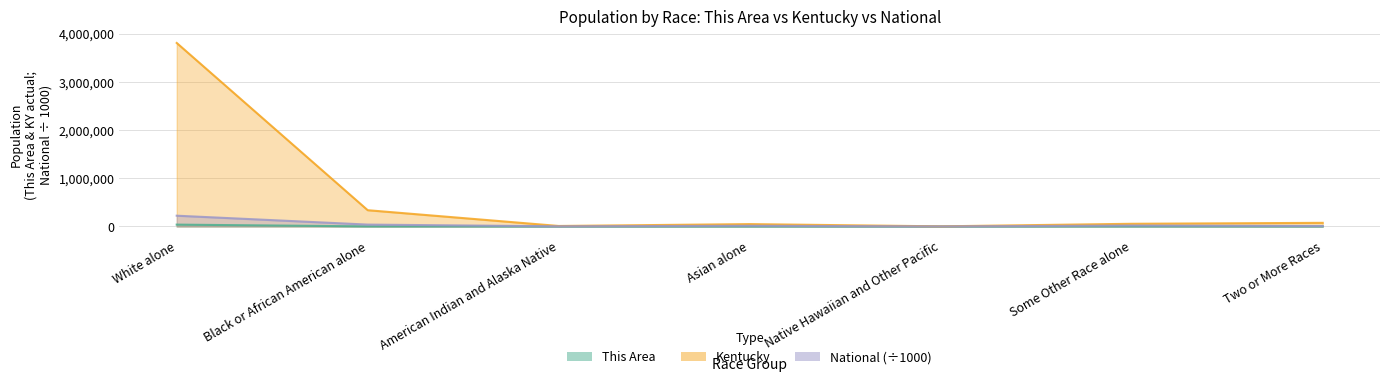

What is the sum of the This Area values at Two or More Races and White alone?

38961.0